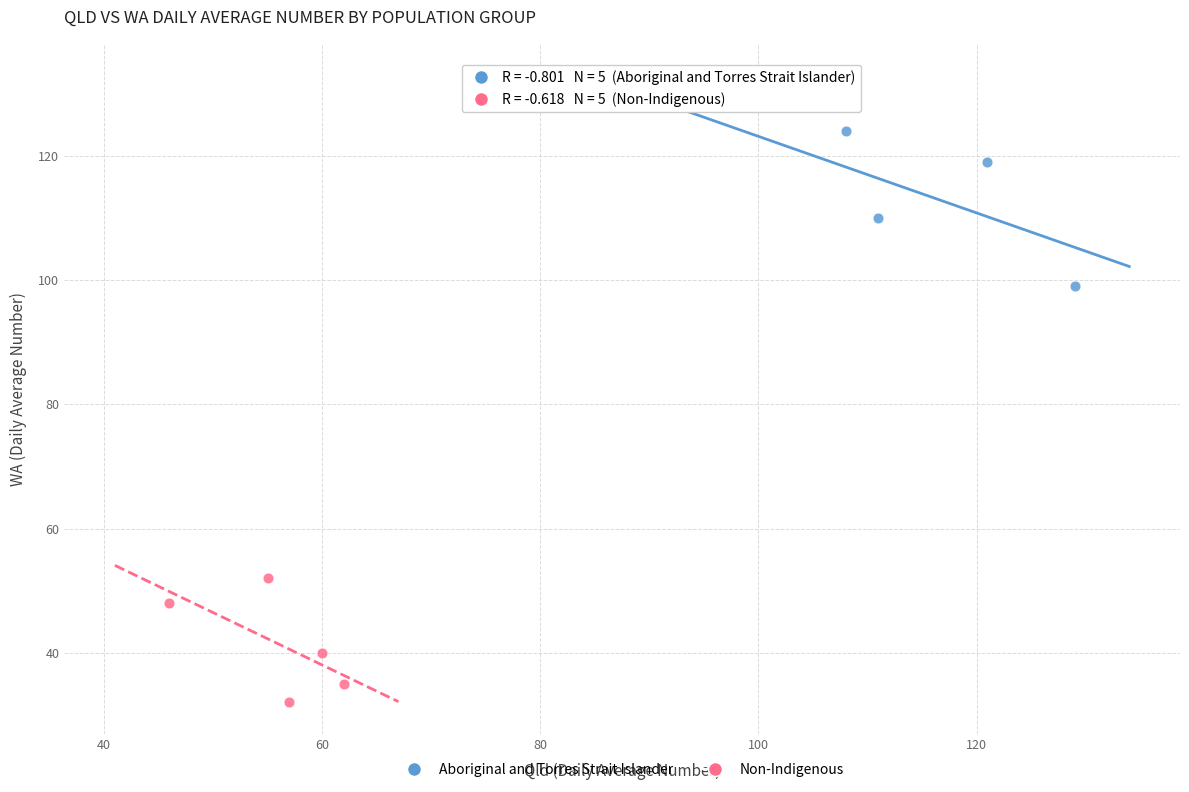

Which series contains the lowest Y value?

Non-Indigenous